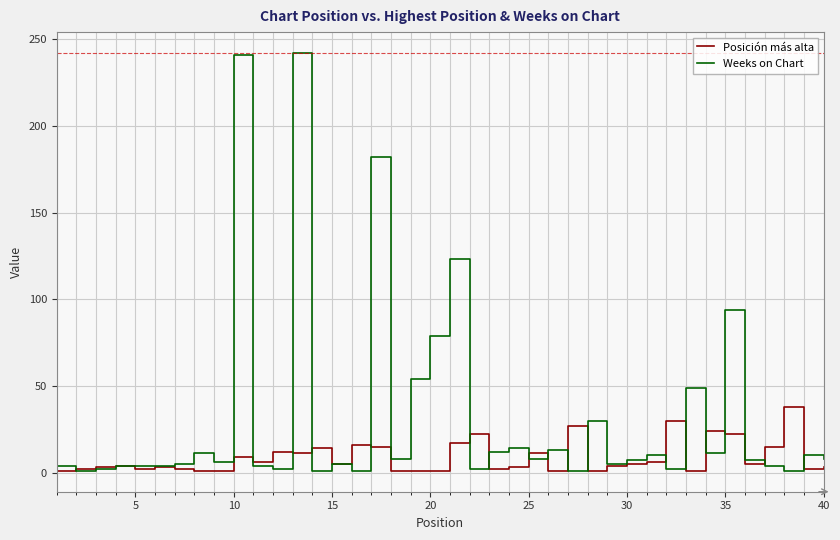

Which series has the widest spread of values?

Weeks on Chart